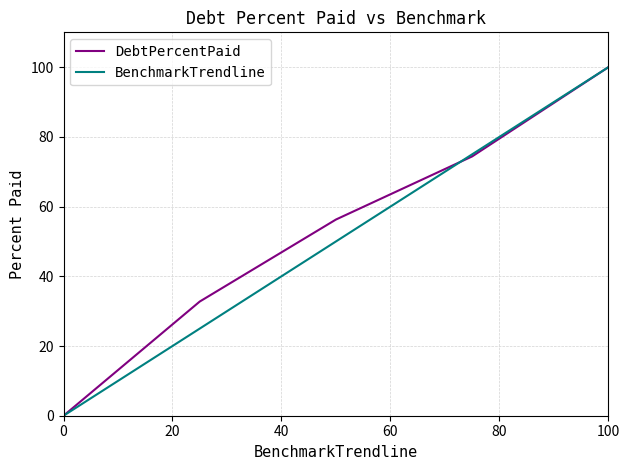

What is the difference between the second highest and second lowest values in the DebtPercentPaid series?

41.6